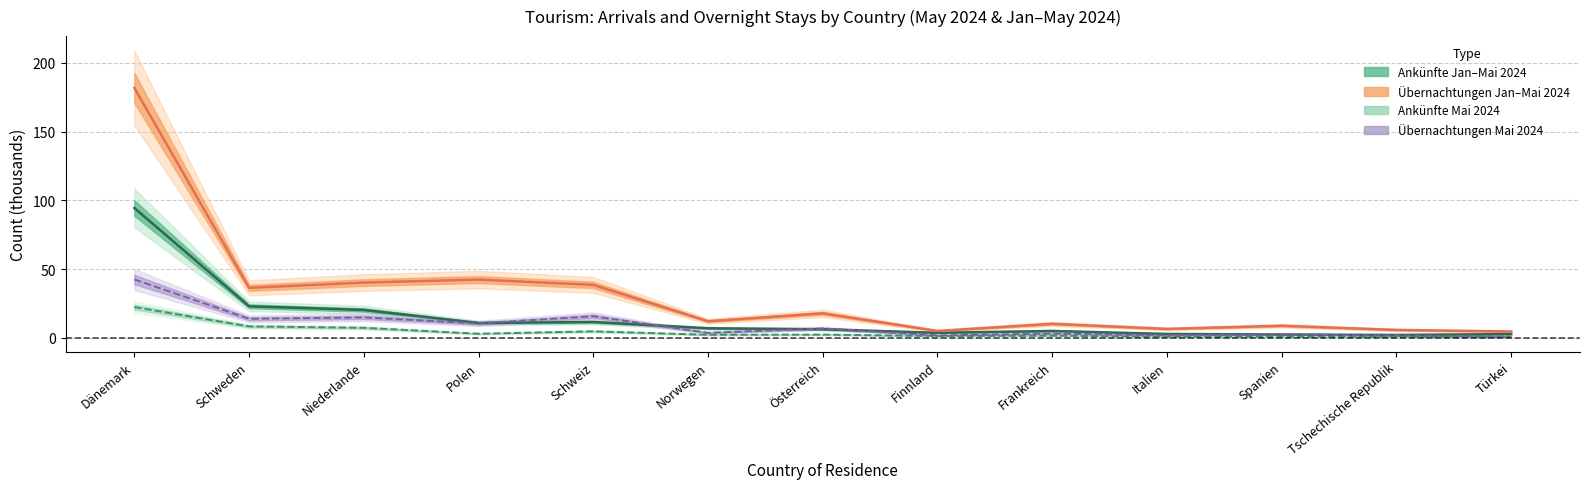

True or false: Ankünfte Jan-Mai 2024 and Ankünfte Mai 2024 intersect in this chart.

False